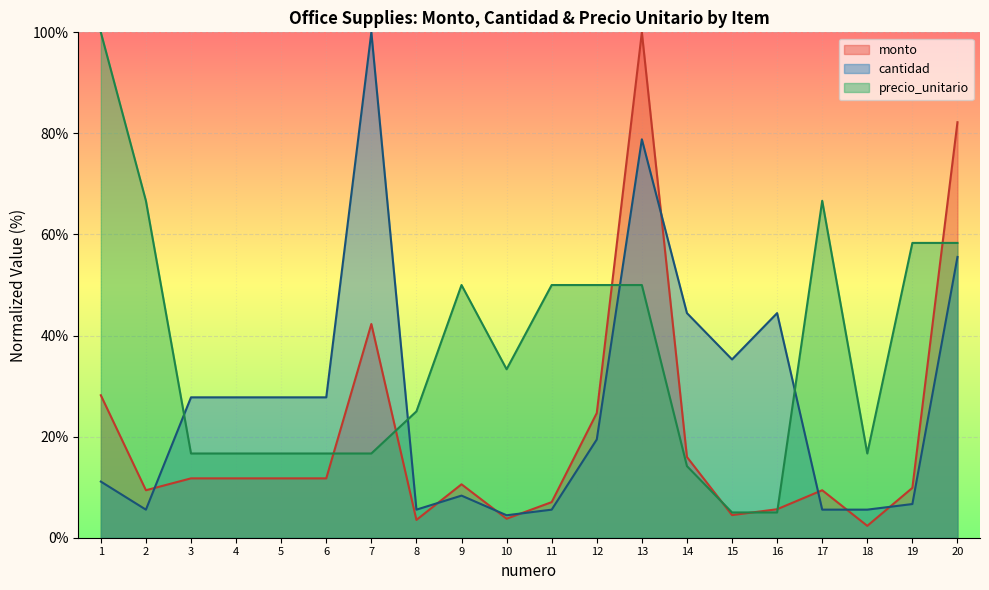

How many lines are shown in the chart?

3